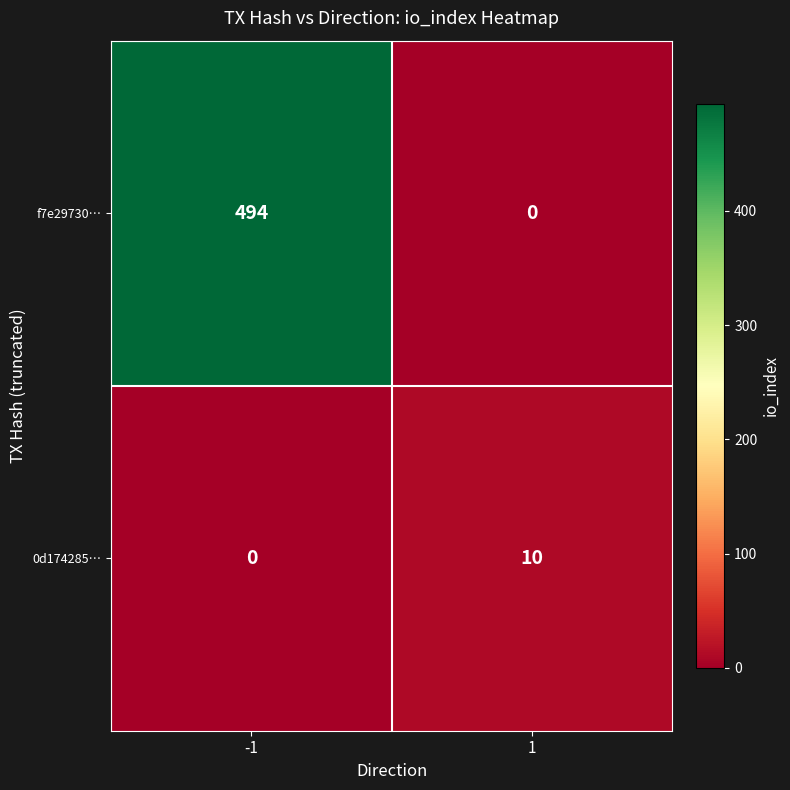

List the series in order of their overall mean, highest first.

f7e29730…, 0d174285…